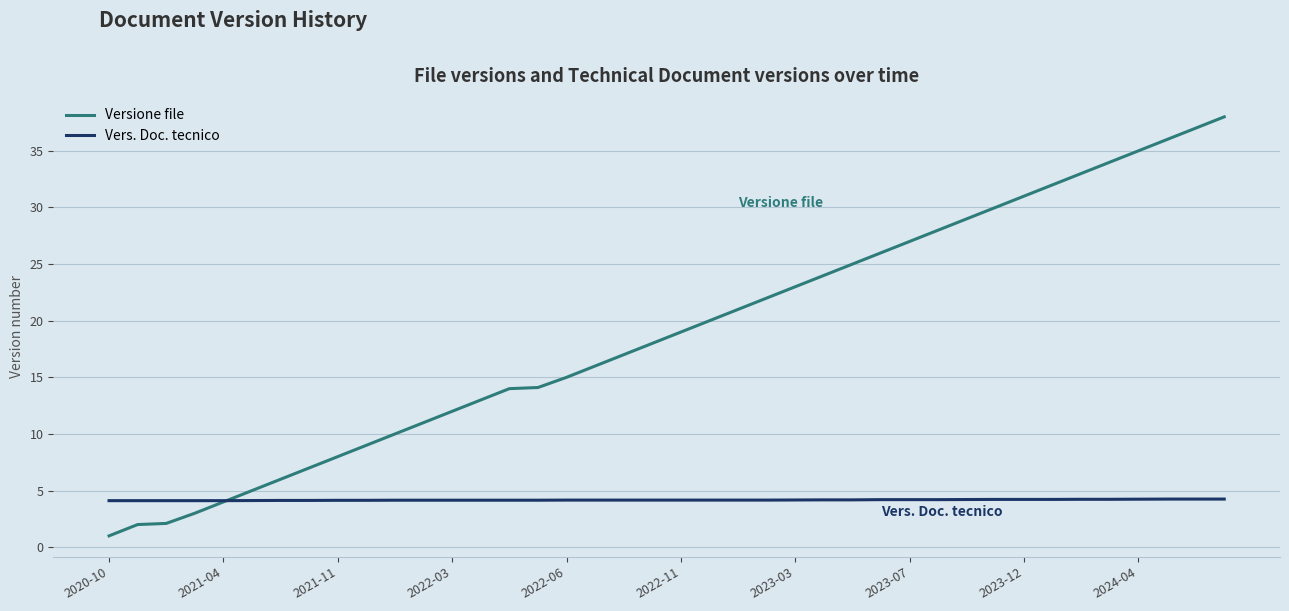

Which series has the largest total across all categories?

Versione file